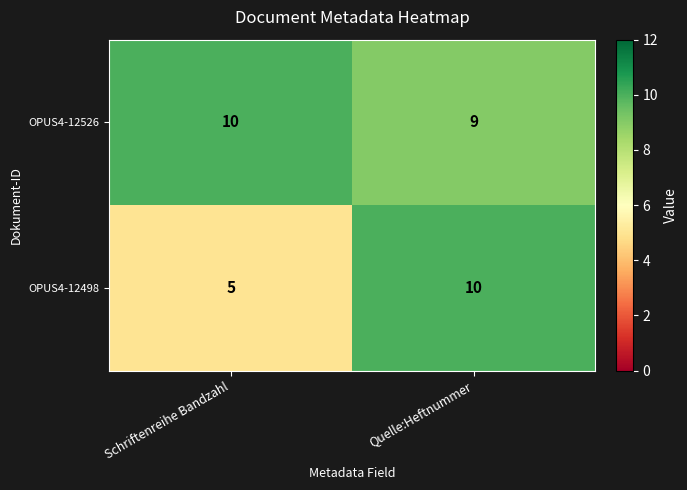

At which category is the sum across all series the highest?

Quelle:Heftnummer